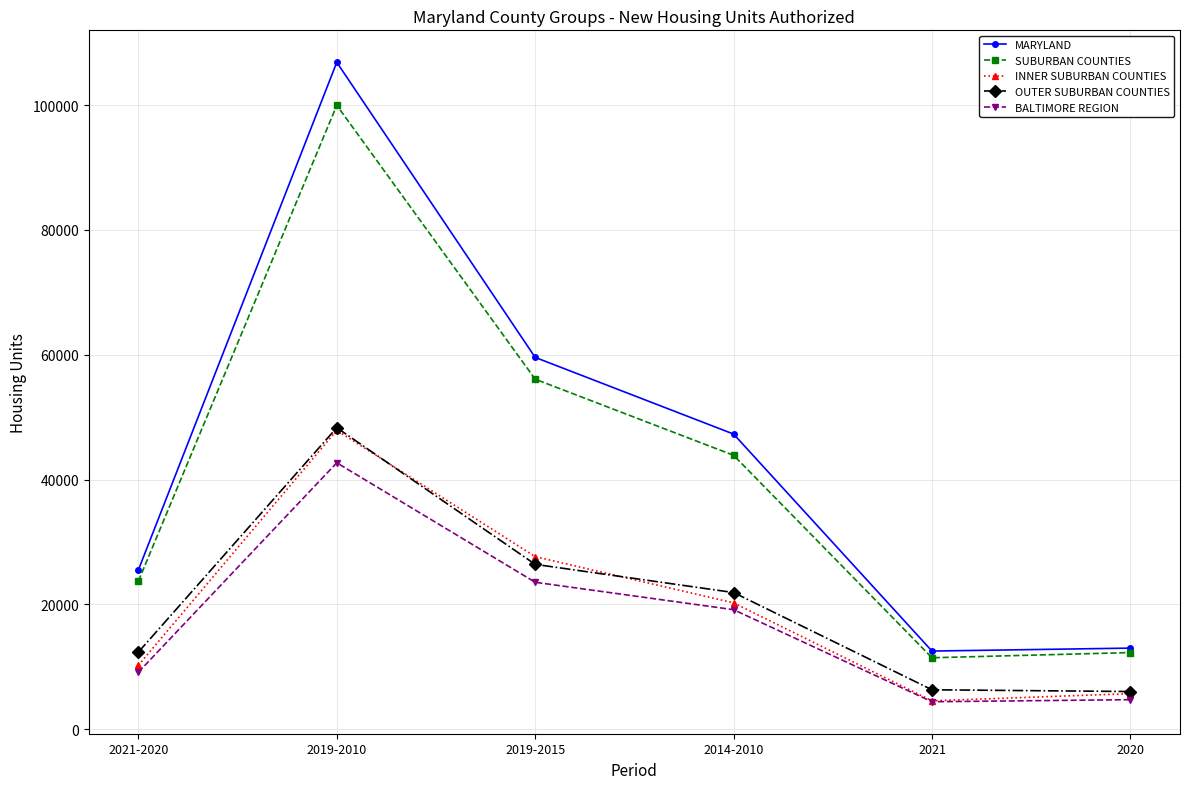

True or false: SUBURBAN COUNTIES and INNER SUBURBAN COUNTIES cross at least once.

False